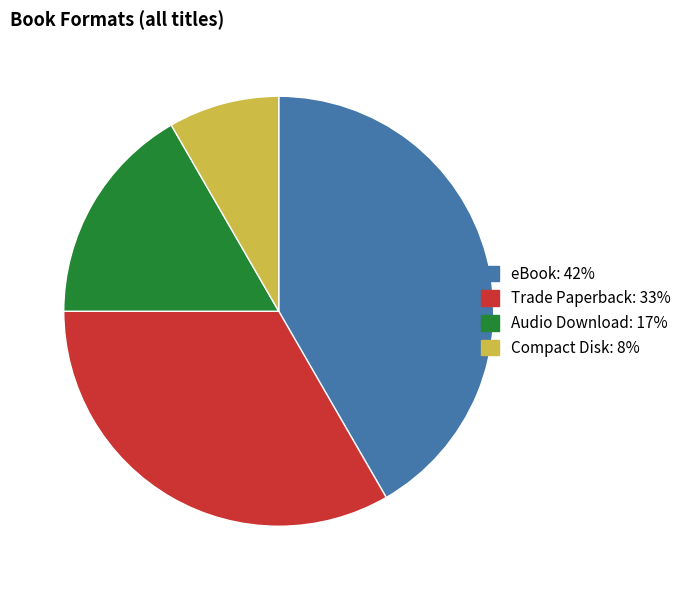

Approximately how many times larger is the value at Trade Paperback compared to Audio Download?

2.0